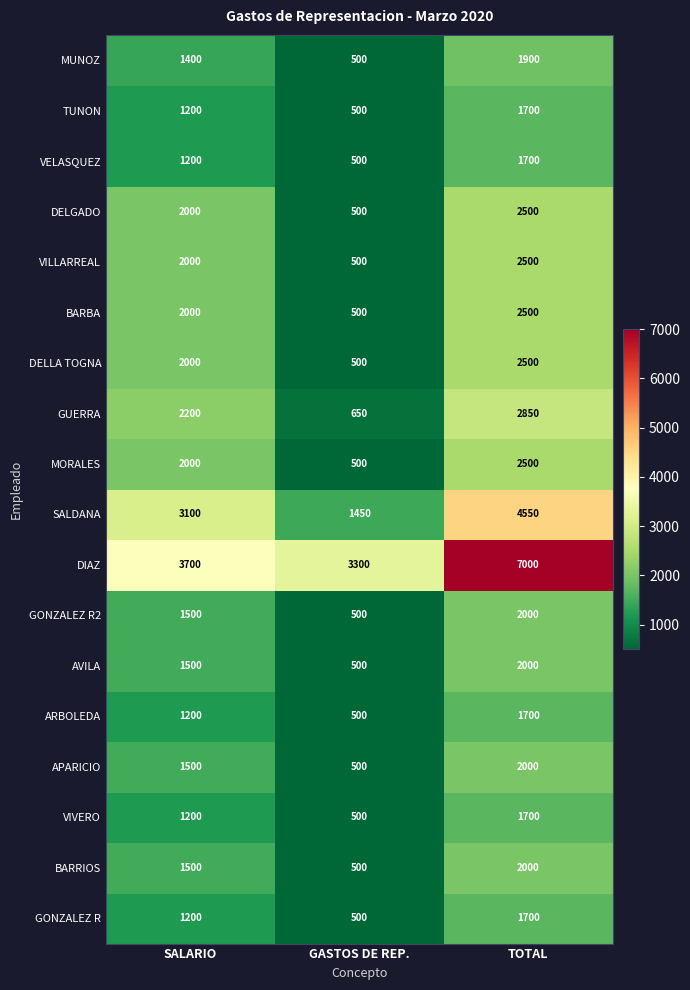

What is the maximum value shown in the chart?

7000